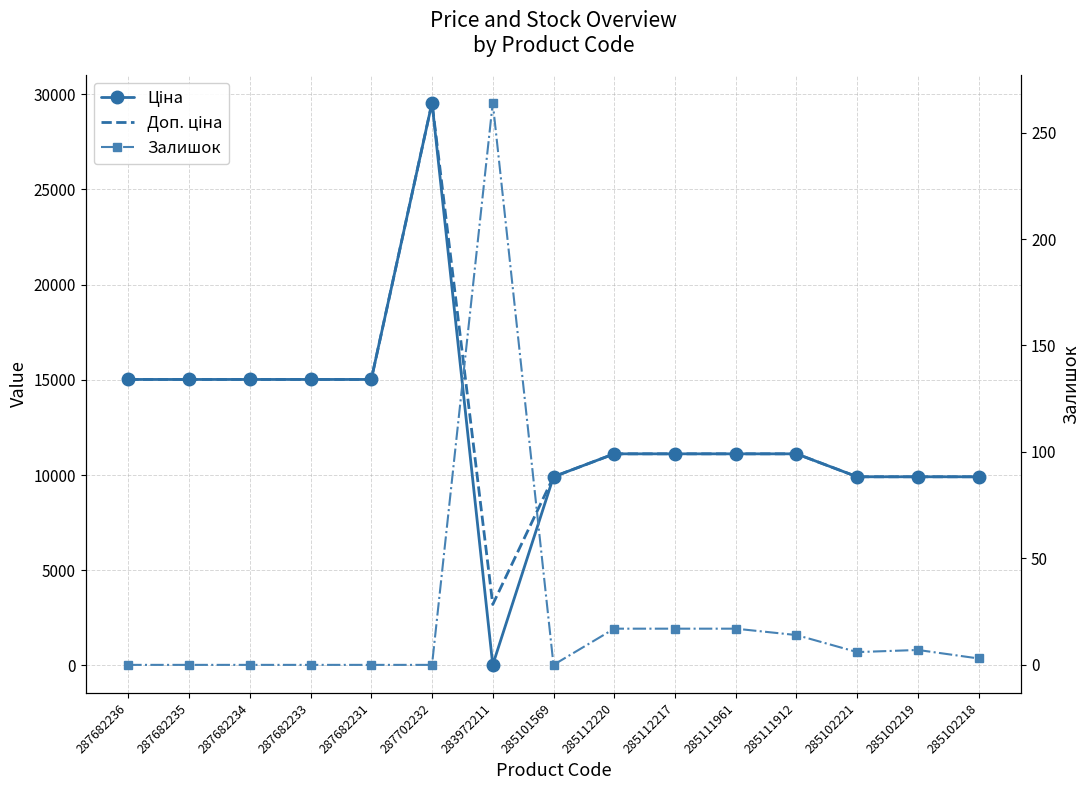

How many interior local peaks does the Ціна series have?

1